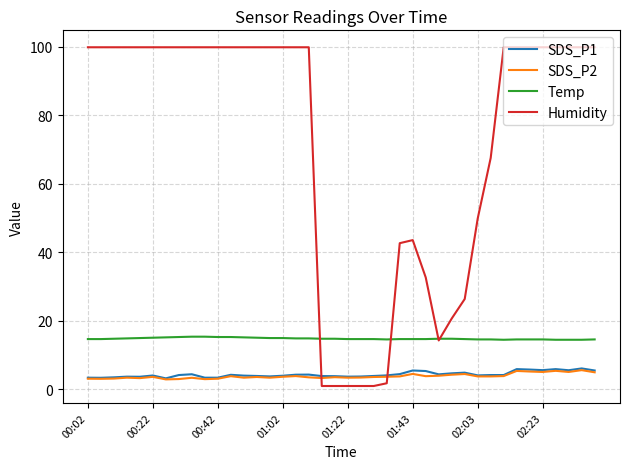

What is the minimum value for Humidity?

1.0